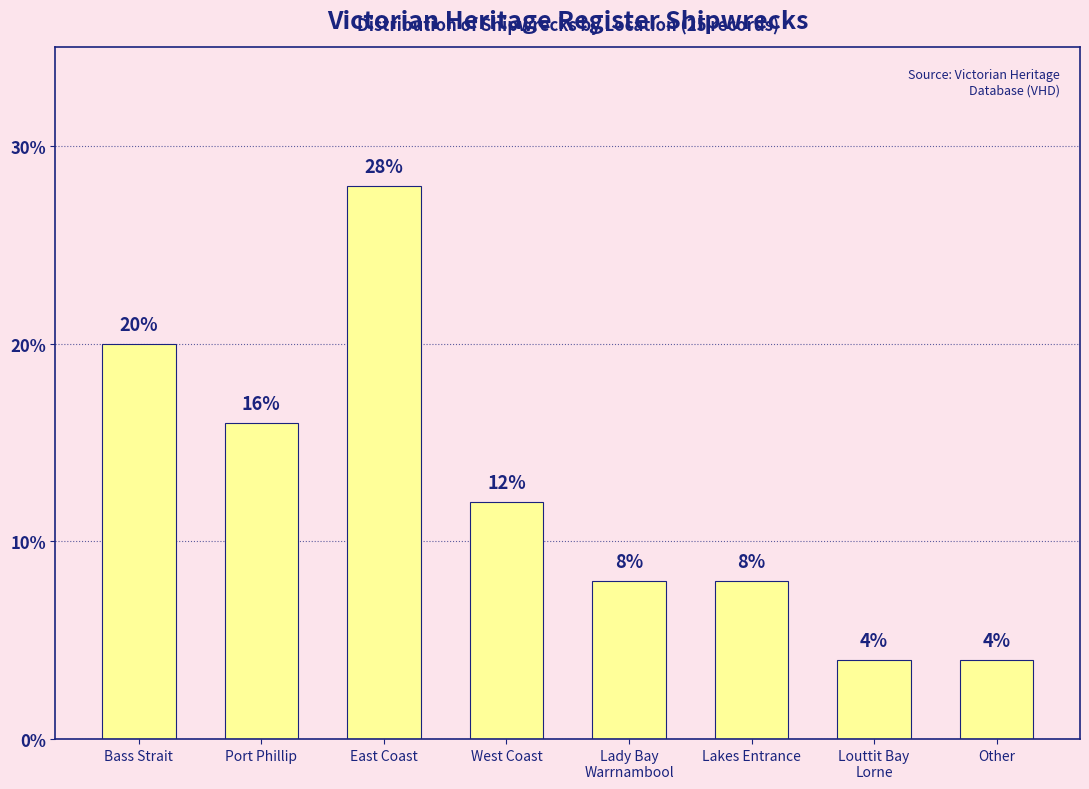

How many data points are less than 12?

4